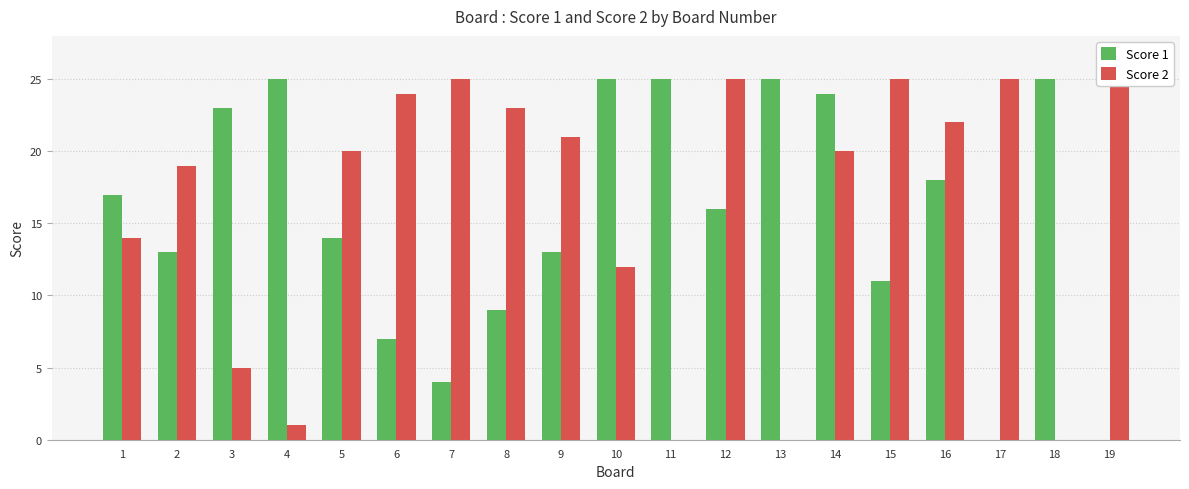

List the series in order of their peak value, lowest first.

Score 1, Score 2